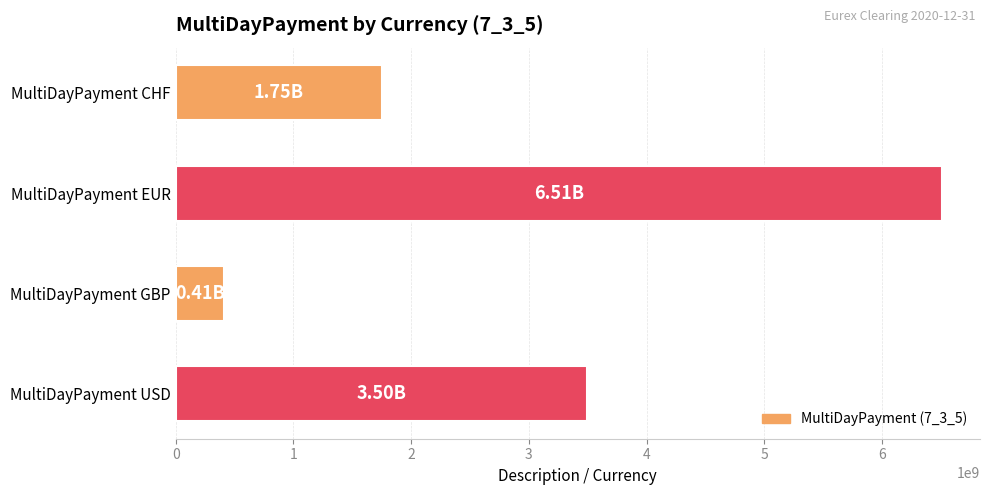

What is the greatest value displayed?

6508122819.3